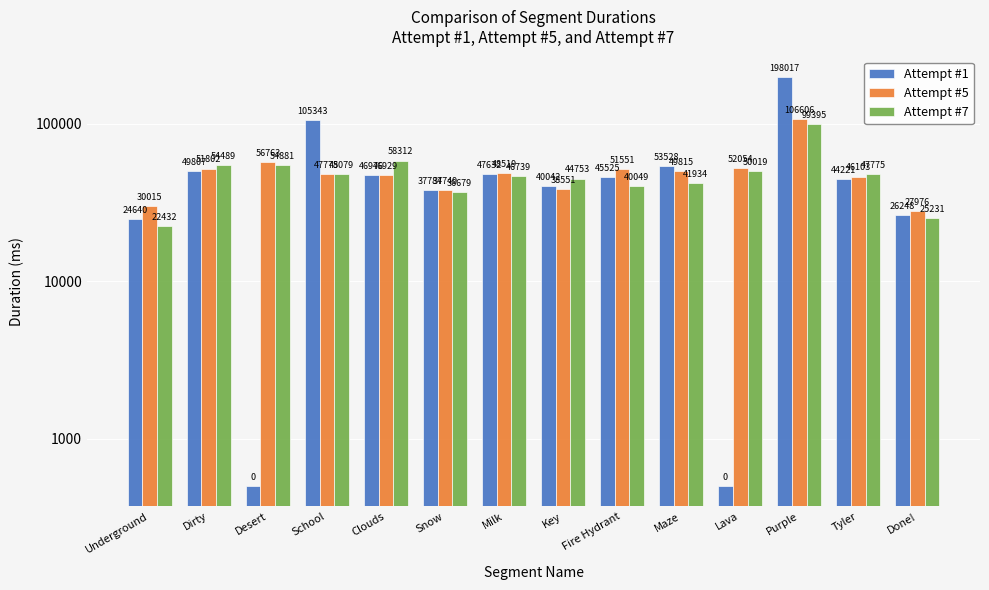

How many bars are there in total?

42